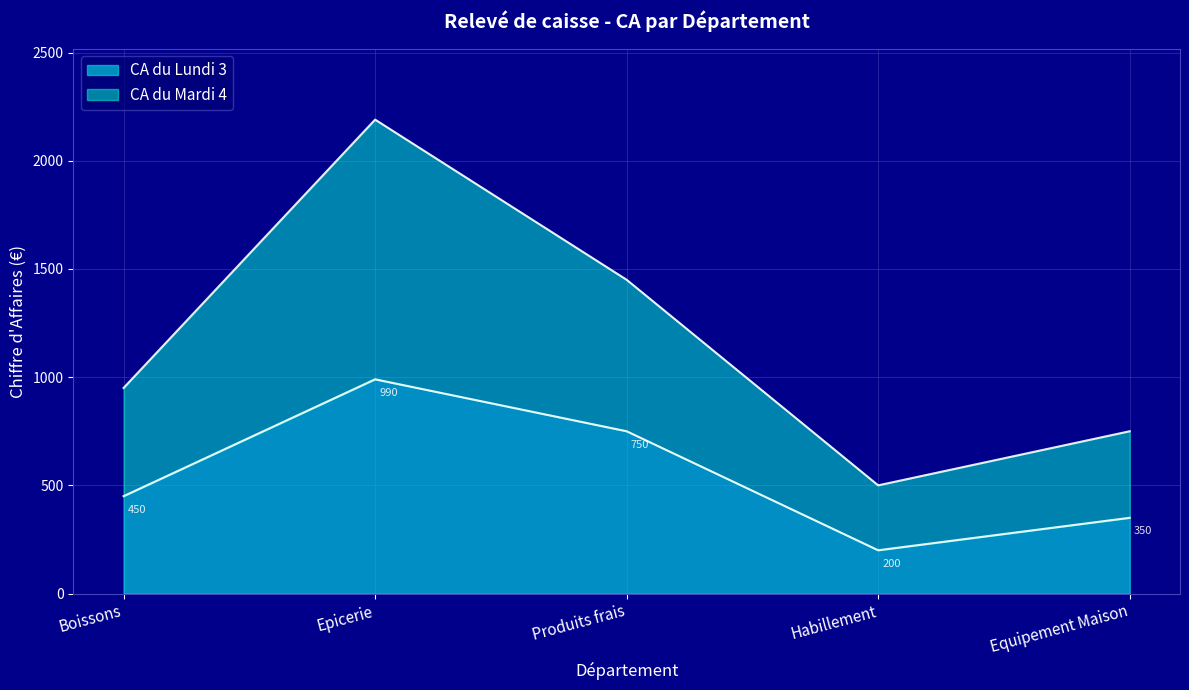

At which label is CA du Lundi 3 closest to 595?

Boissons